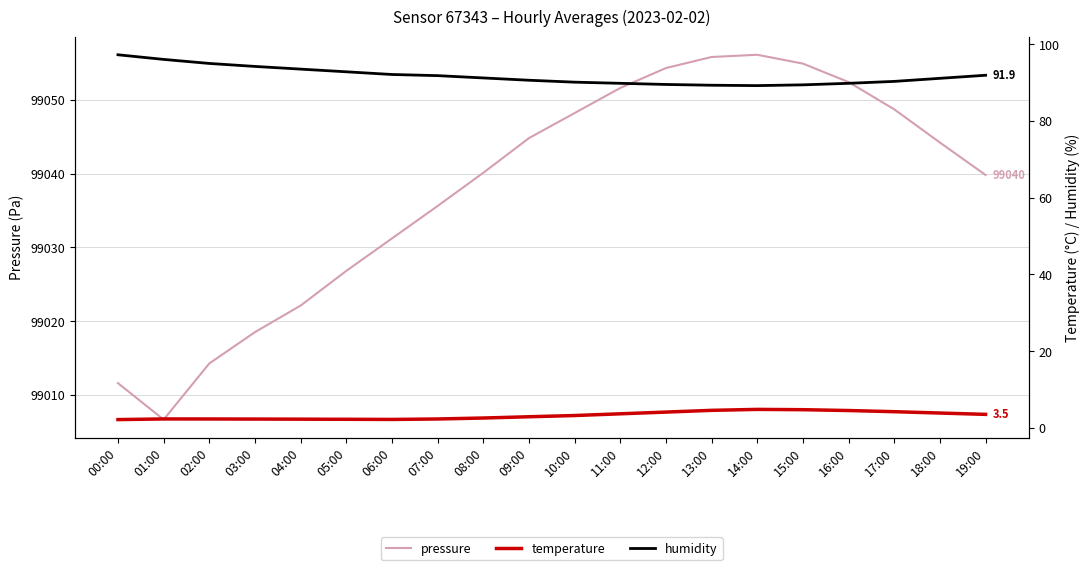

At how many categories does at least one series exceed 48987?

20